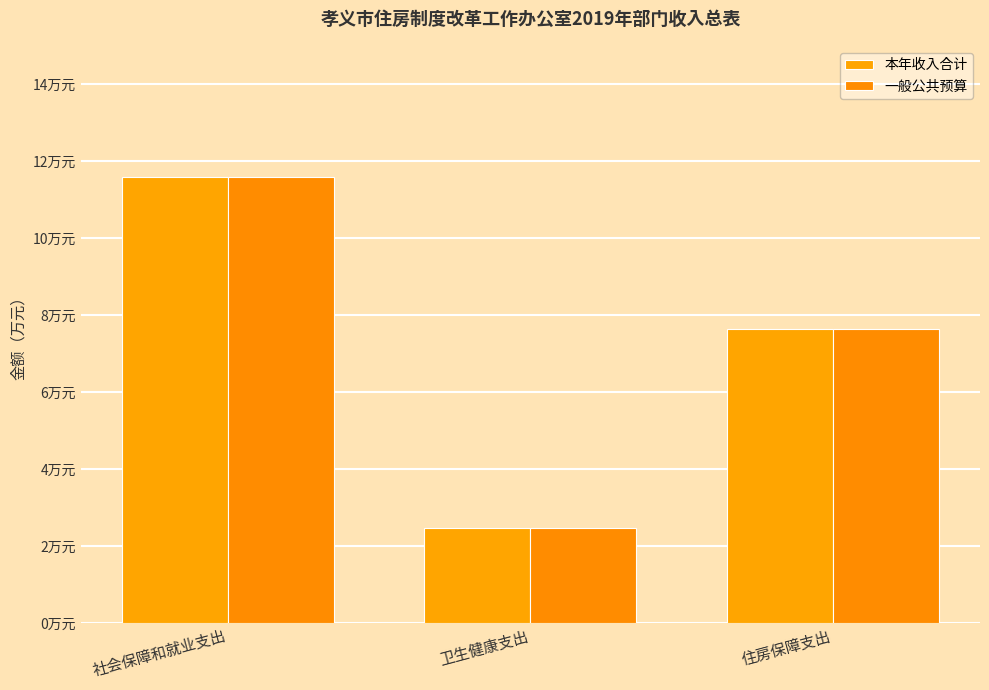

What is the label of the 1st bar from the right?

住房保障支出